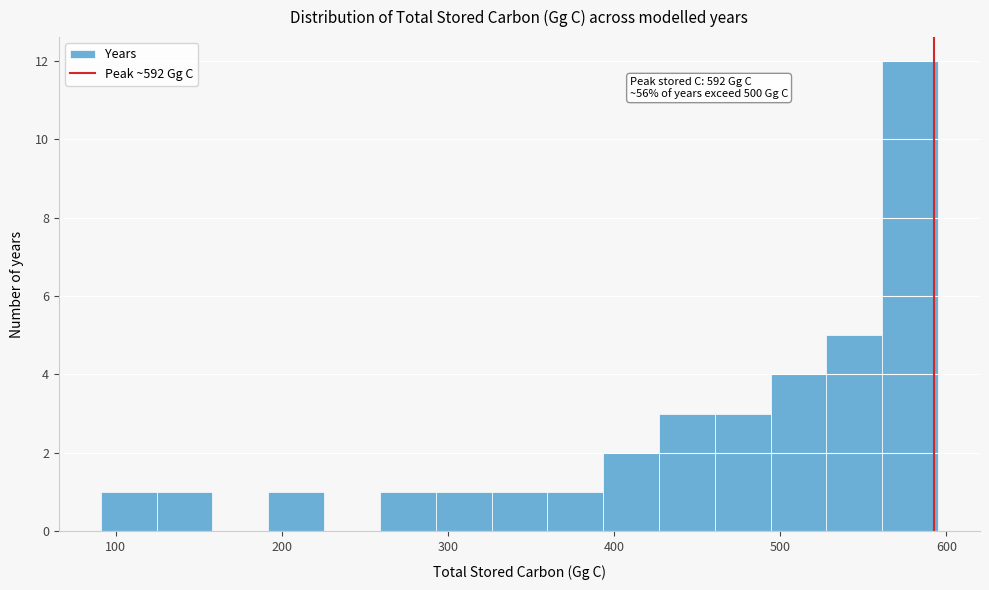

Read against the x-axis, roughly where is the centre of the tallest bar?

580